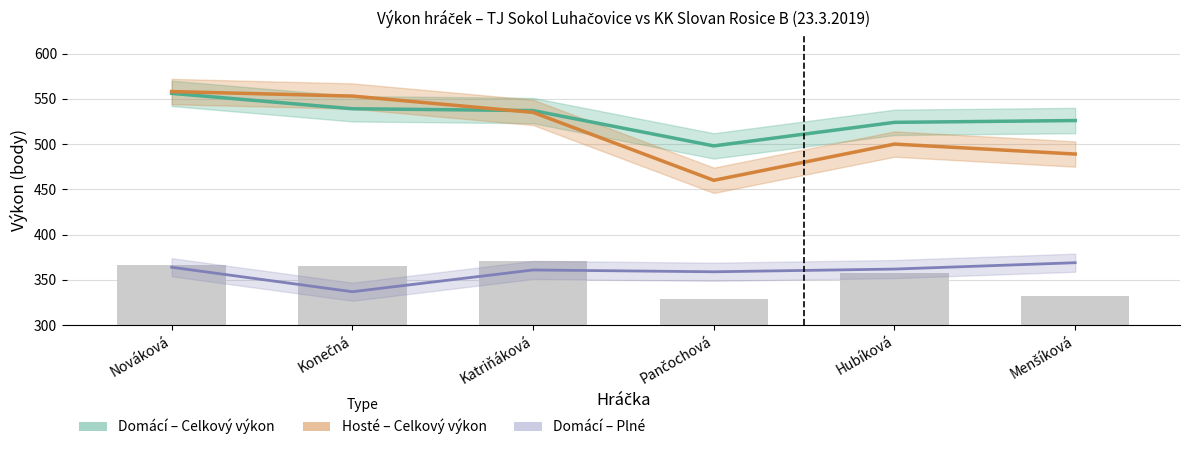

What is the difference between the highest and lowest values at Hubíková?

162